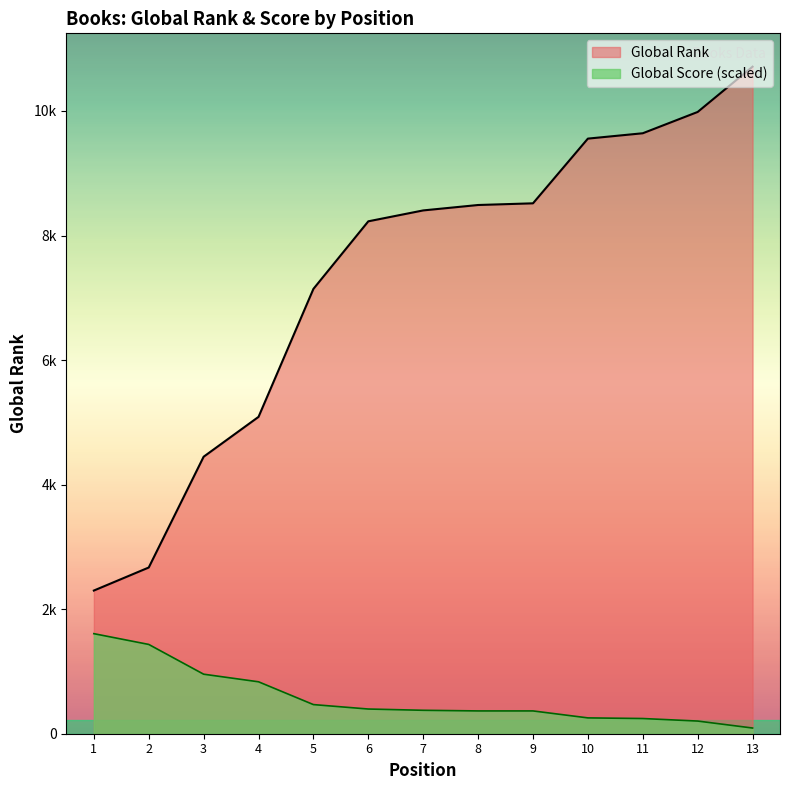

Reading right to left, transcribe all the data shown in this chart.

Global Rank: 10711.0	9984.0	9642.0	9556.0	8517.0	8490.0	8403.0	8228.0	7143.0	5088.0	4448.0	2669.0	2299.0
Global Score: 91.5	203.4	244.0	254.2	366.1	366.1	376.2	396.6	467.8	833.8	955.9	1433.8	1606.6